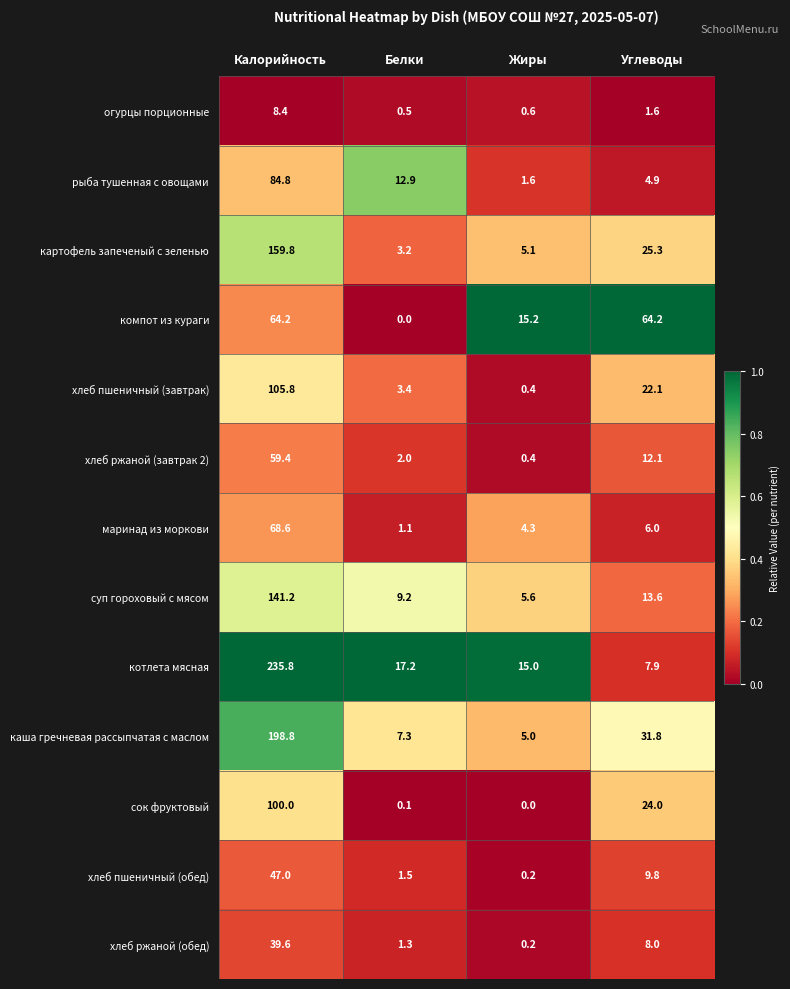

Which category has the highest value across all series?

Калорийность